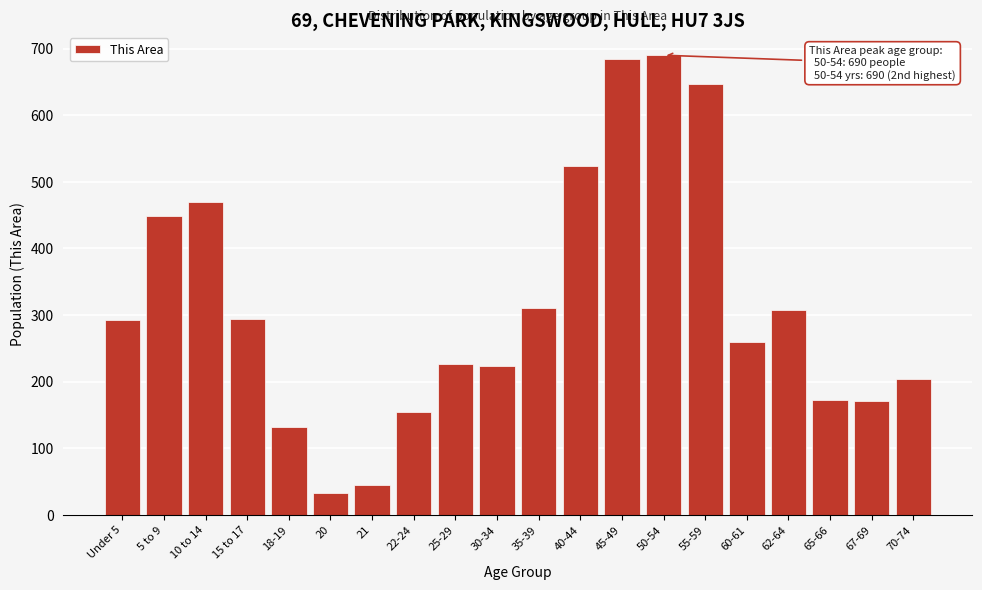

What is the minimum value shown in the chart?

32